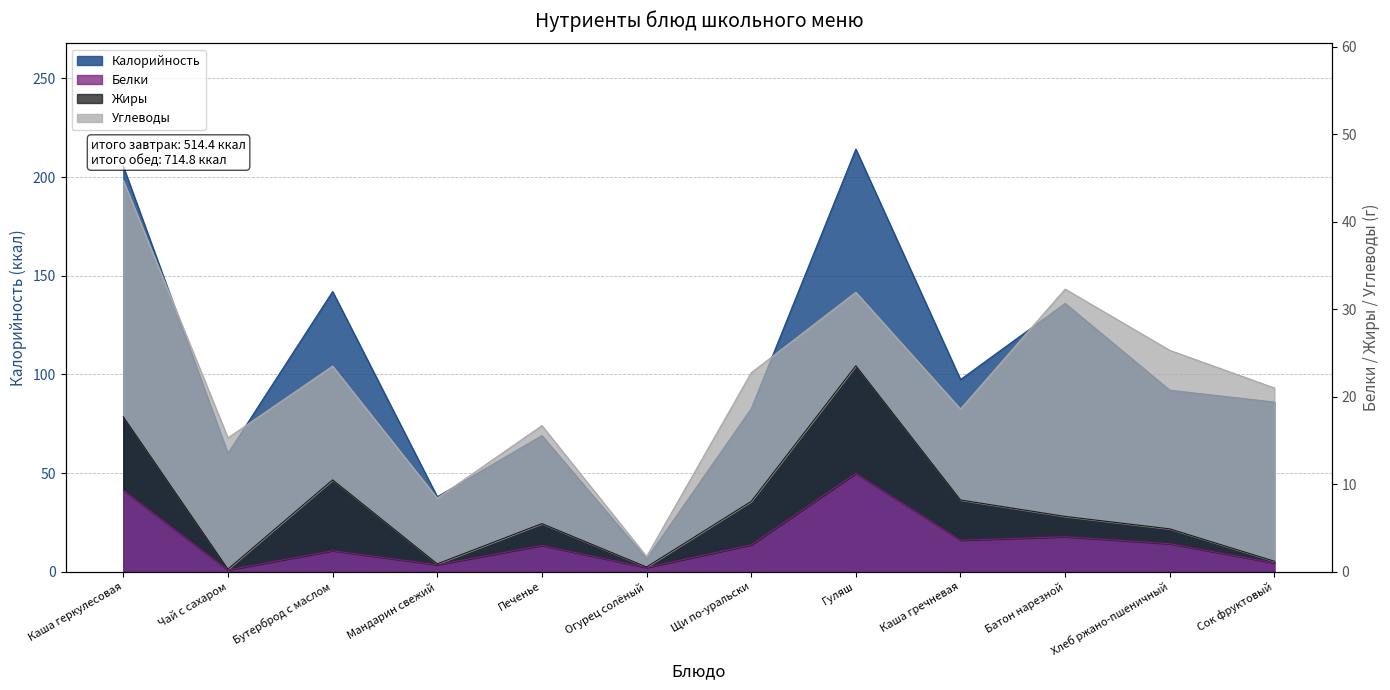

Is the value of Калорийность at Сок фруктовый greater than the value of Белки at Печенье?

Yes